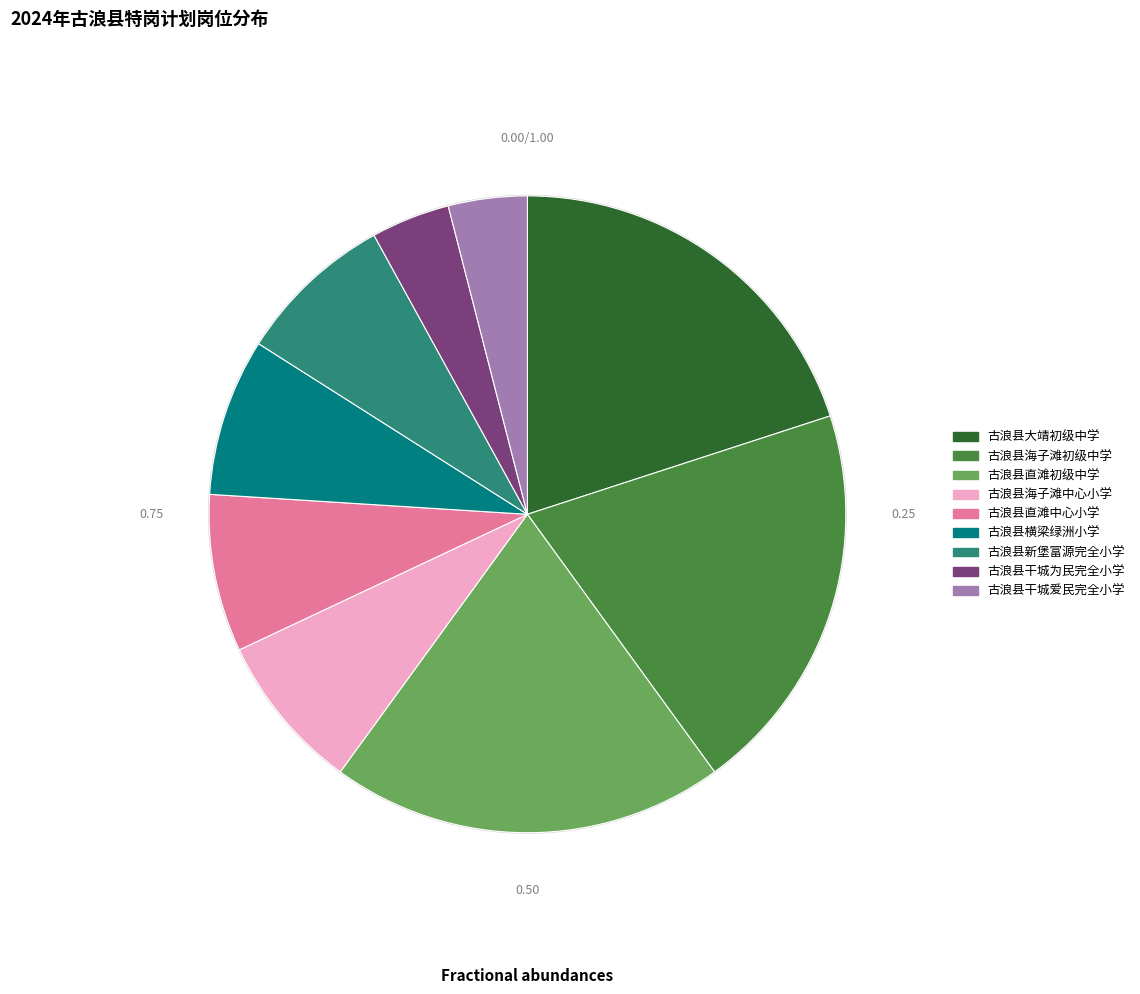

To the nearest percent, what is the average slice percentage?

11%